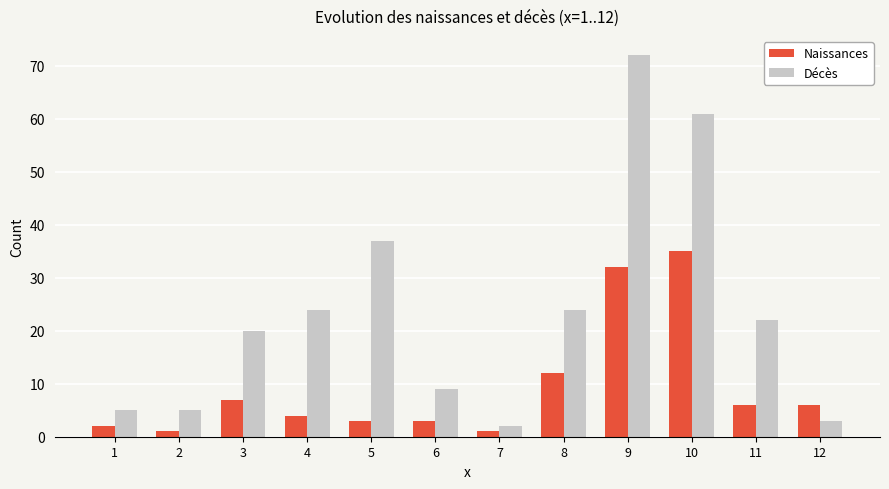

What is the value of the Naissances bar at the 7th from the left?

1